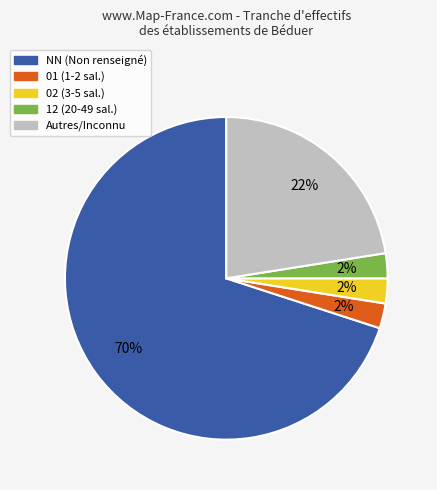

To the nearest percent, what is the average slice percentage?

20%